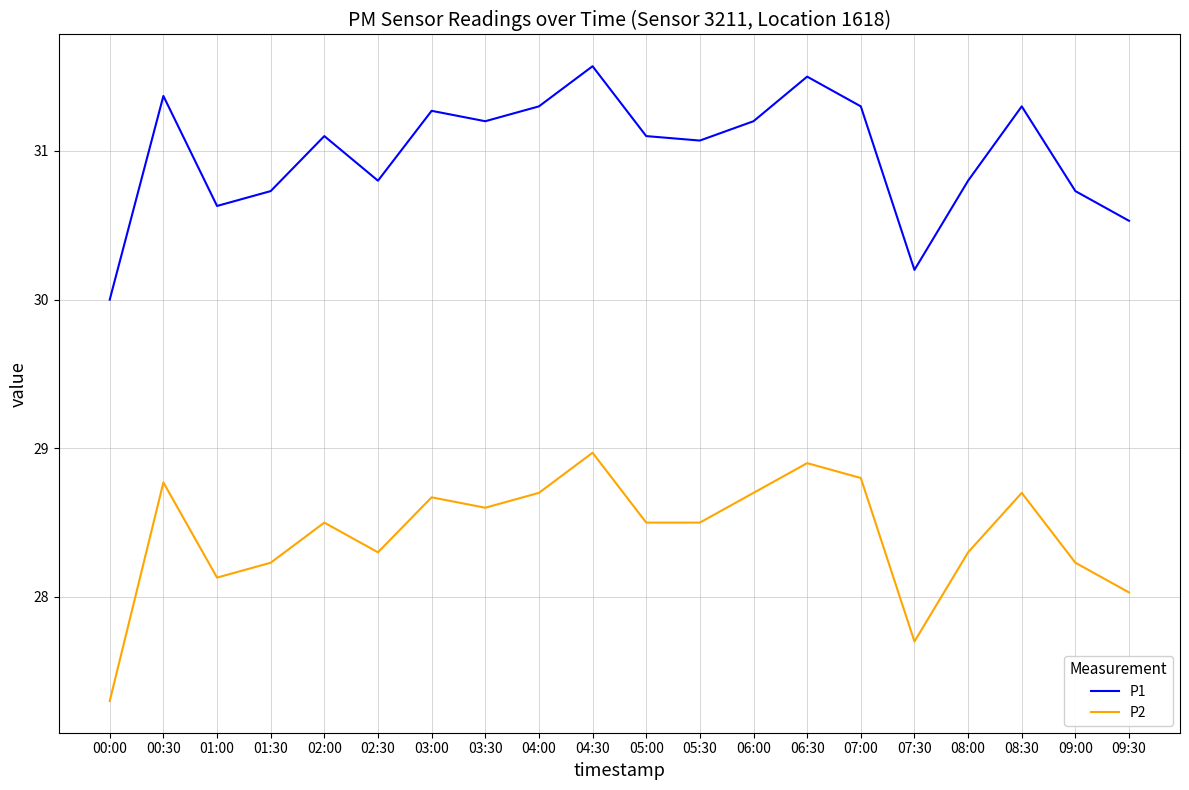

True or false: P2 and P1 cross at least once.

False